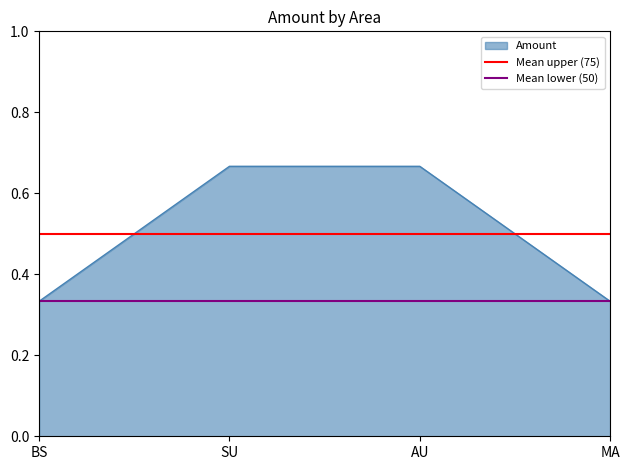

The value of Amount at MA is 0.5. True or false?

False